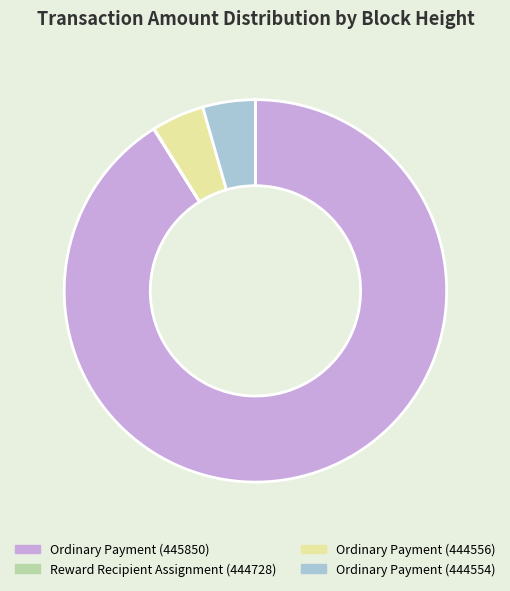

Which category accounts for the majority?

Ordinary Payment (445850)